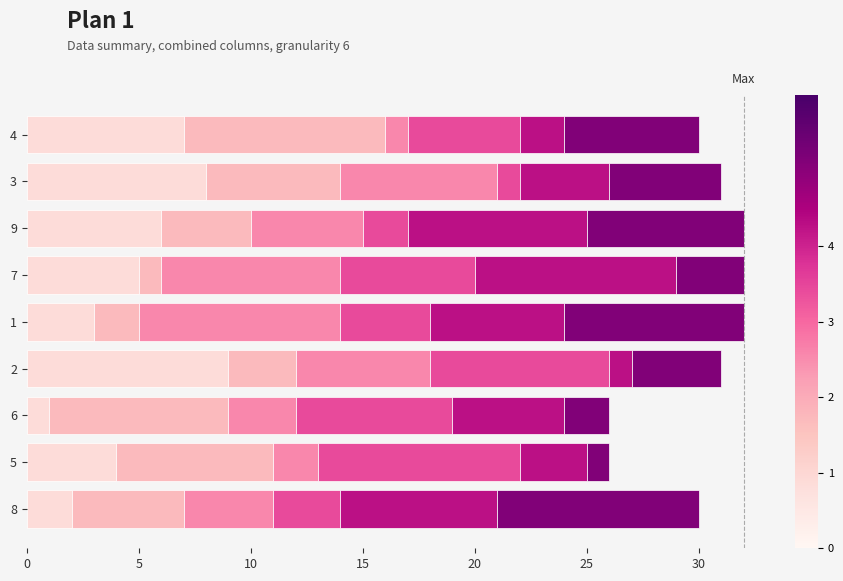

How many categories are shown in the chart?

9